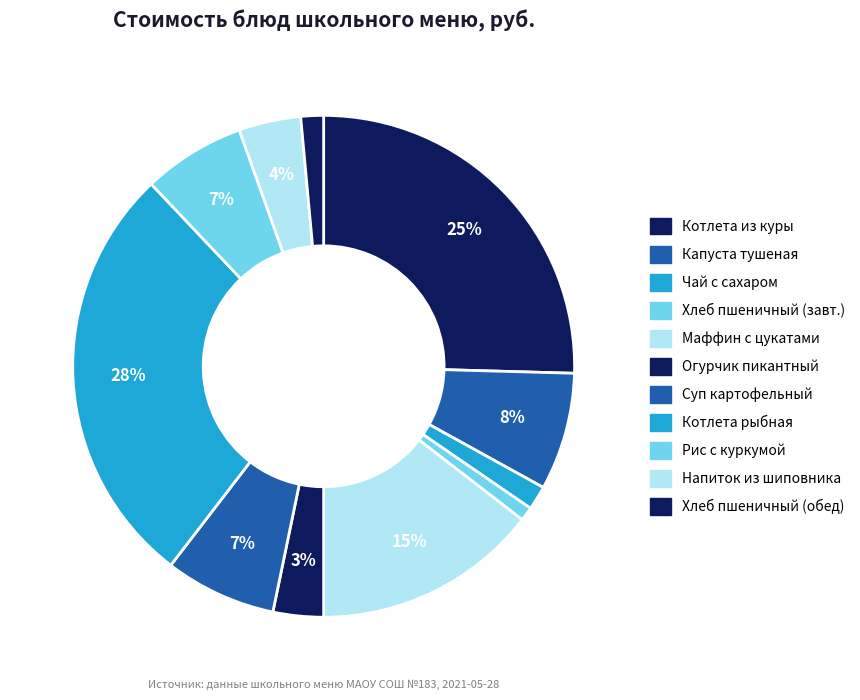

How many segments does this pie chart have?

11